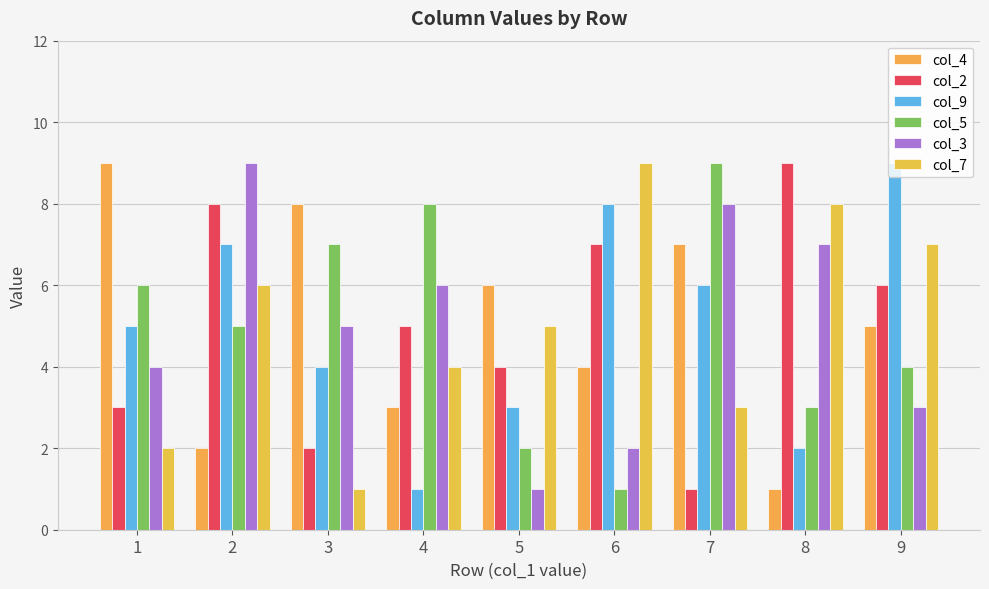

What is the sum of the col_3 values at 1 and 5?

5